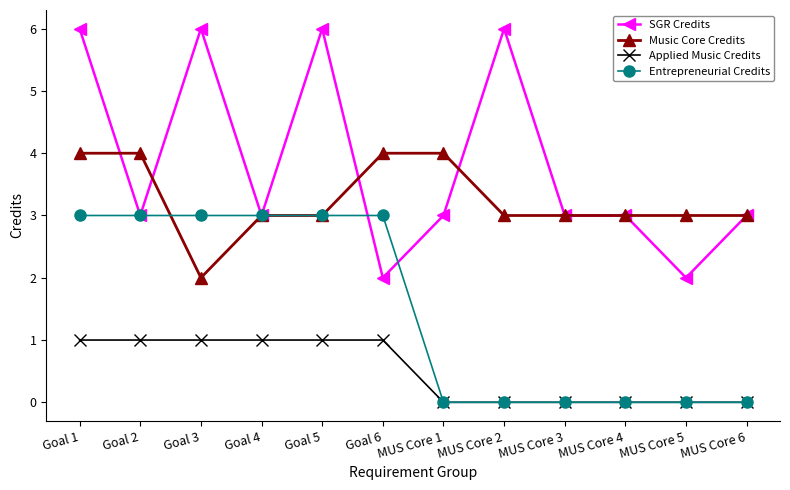

How many distinct data groups are displayed?

4